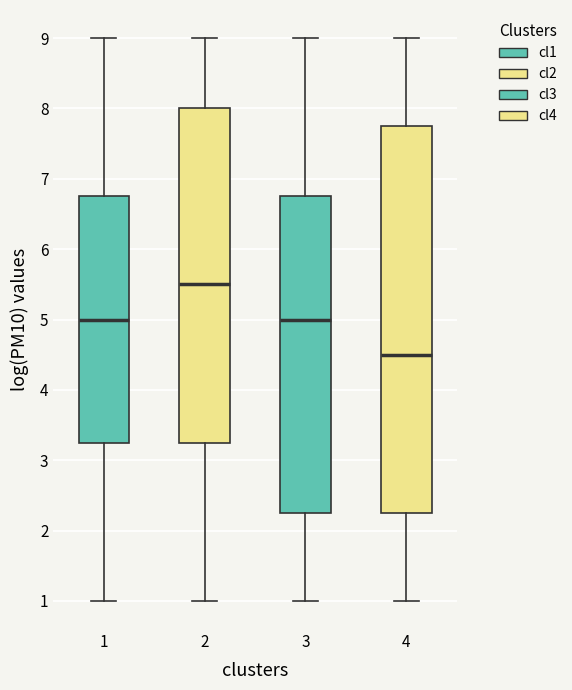

Which box has the highest median line?

2